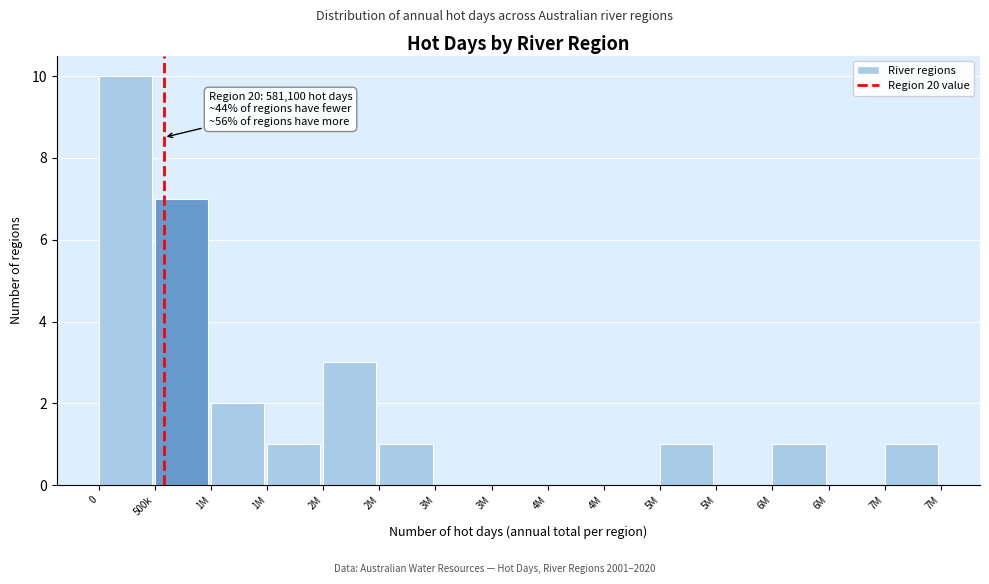

How many distinct data groups are displayed?

1